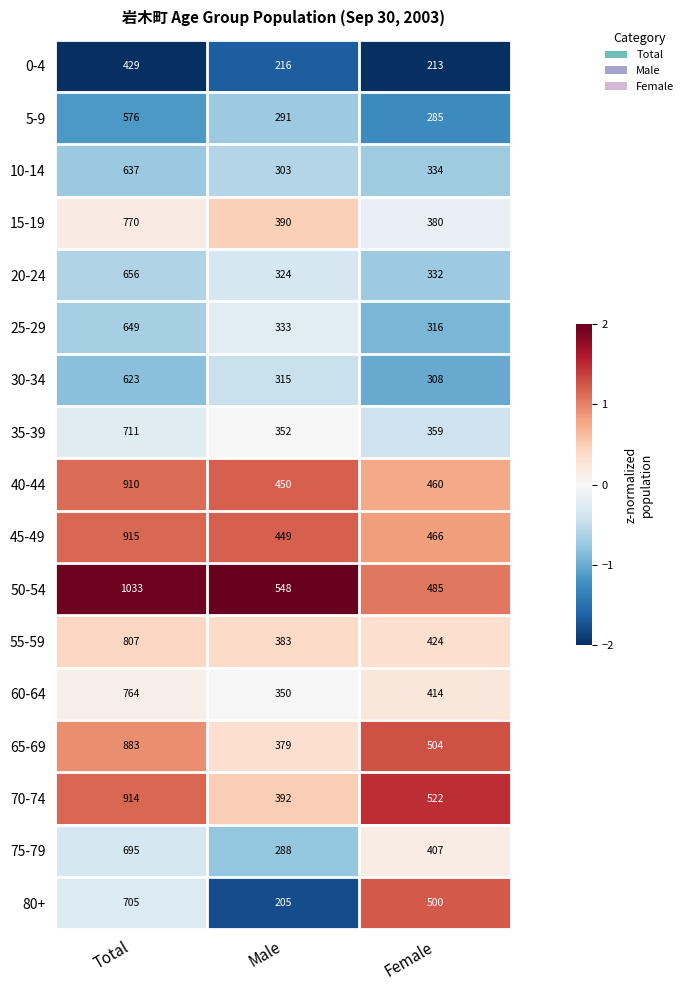

Which series has the widest spread of values?

50-54